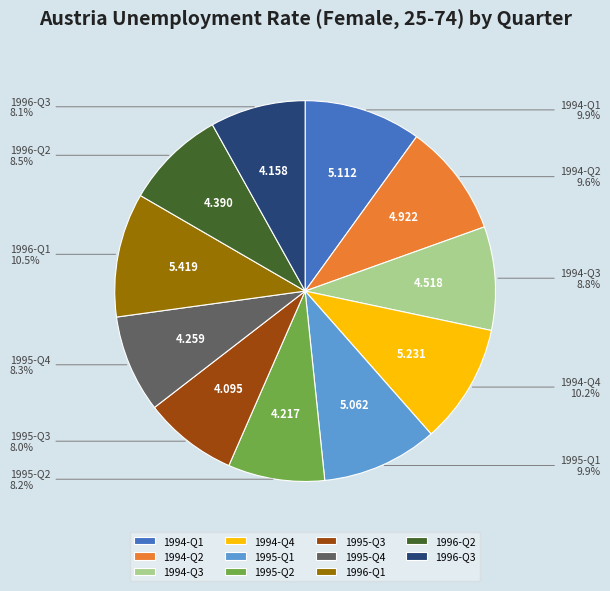

Does 1995-Q1 represent more than half of the total?

No